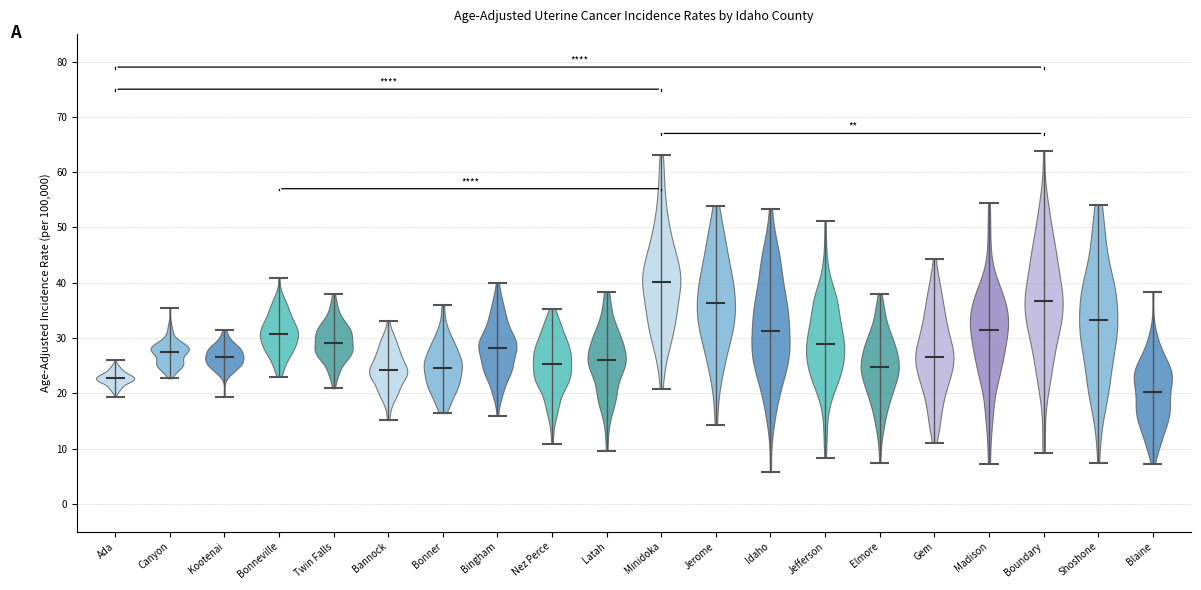

Which violin has the lowest median line?

Blaine